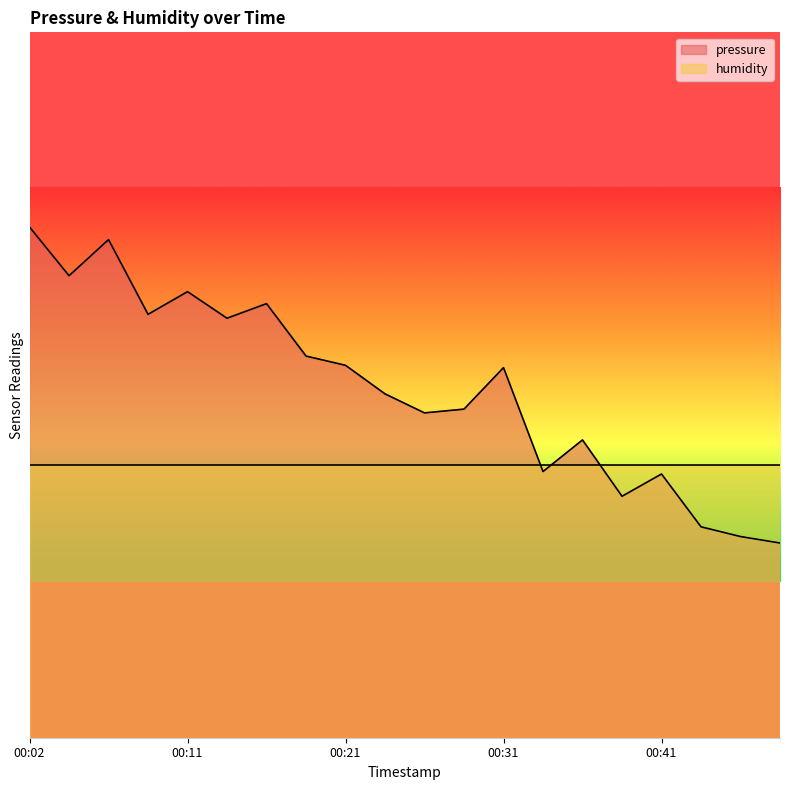

Which has a higher value, 00:21 or 00:44?

00:21